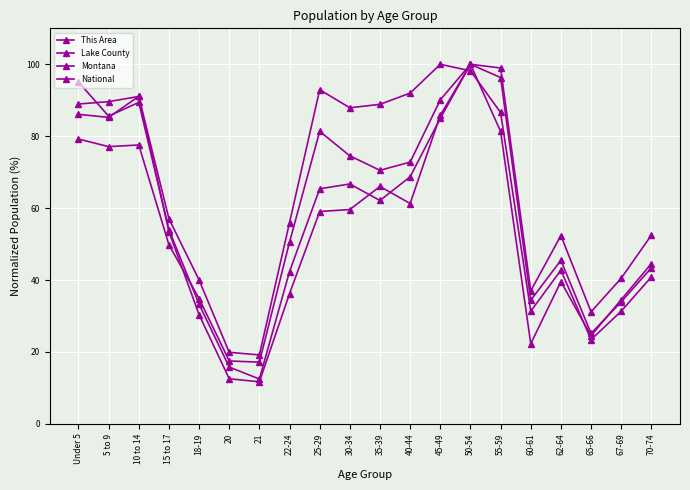

What is the approximate value of Lake County at 45-49?

85.0